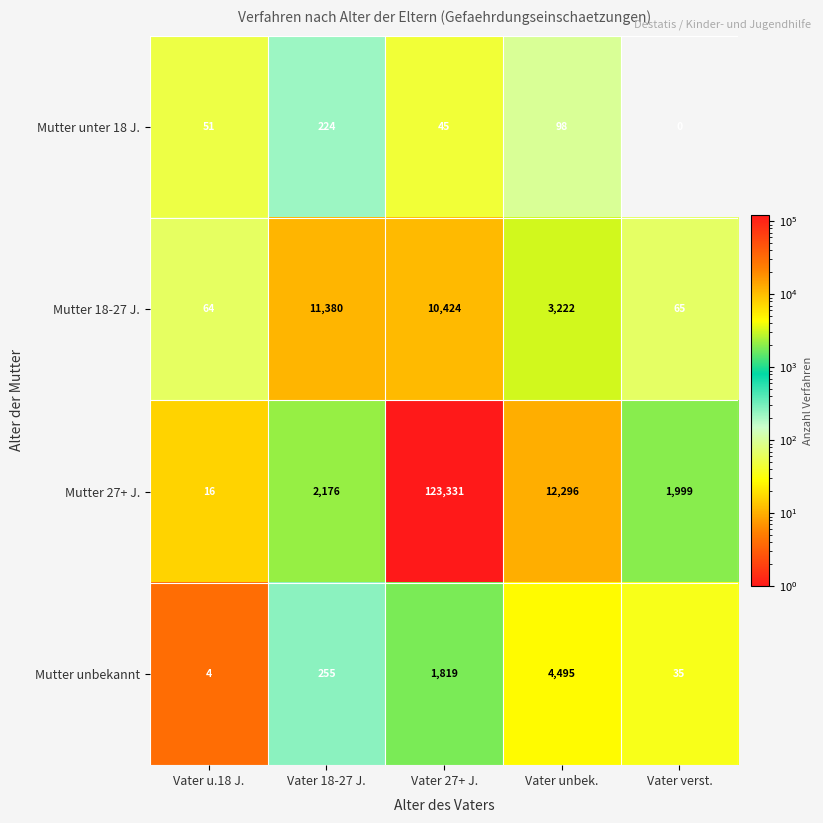

At Vater unbek., list the series in order from largest to smallest.

Mutter 27+ J., Mutter unbekannt, Mutter 18-27 J., Mutter unter 18 J.